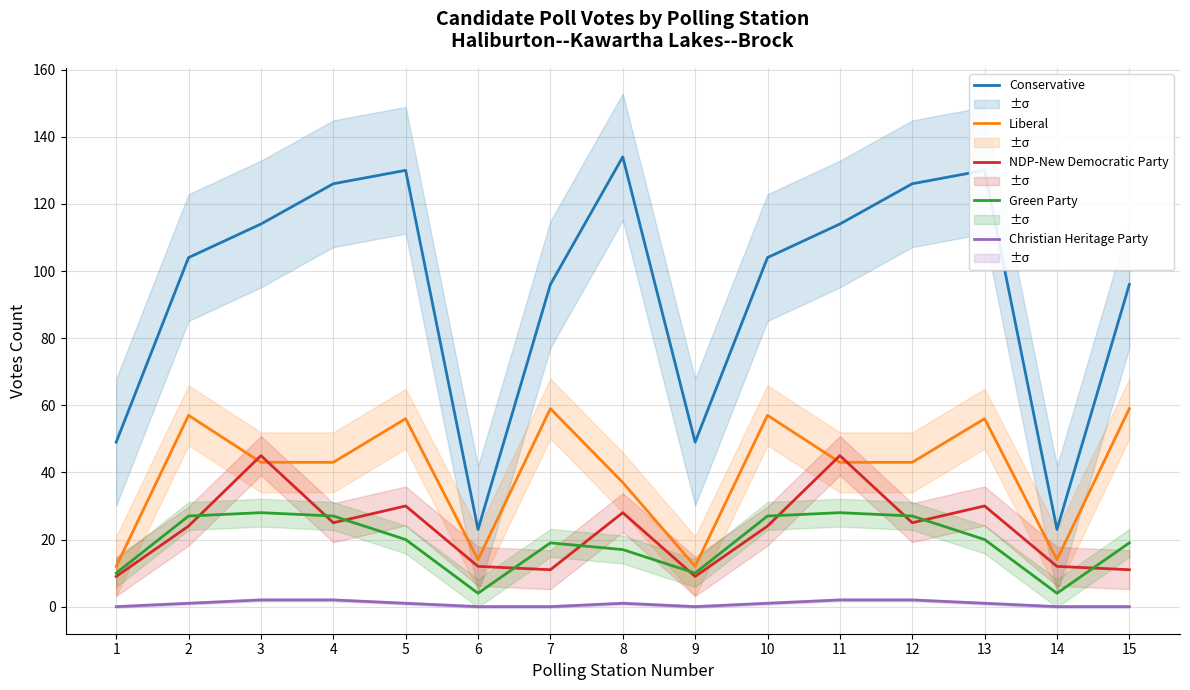

Is the value of Liberal at 6 greater than the value of Christian Heritage Party at 13?

Yes